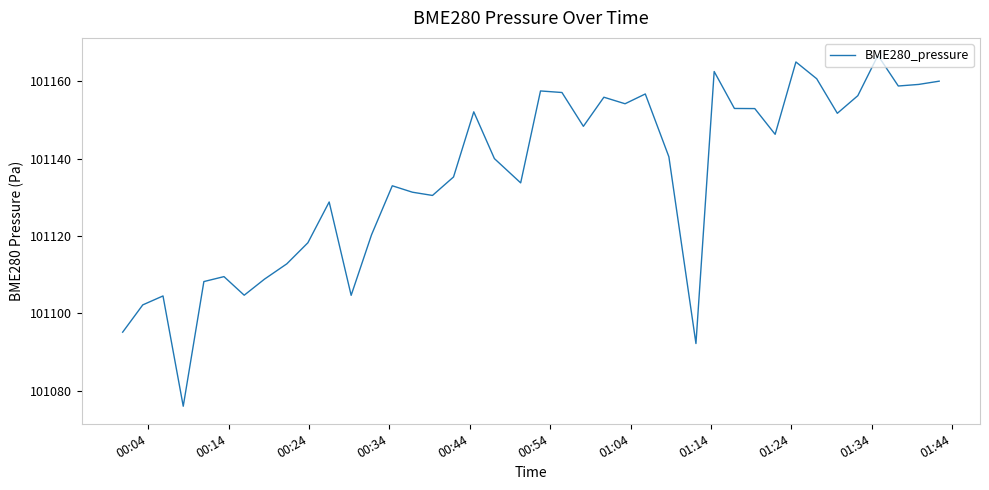

What is the minimum value shown in the chart?

101076.0